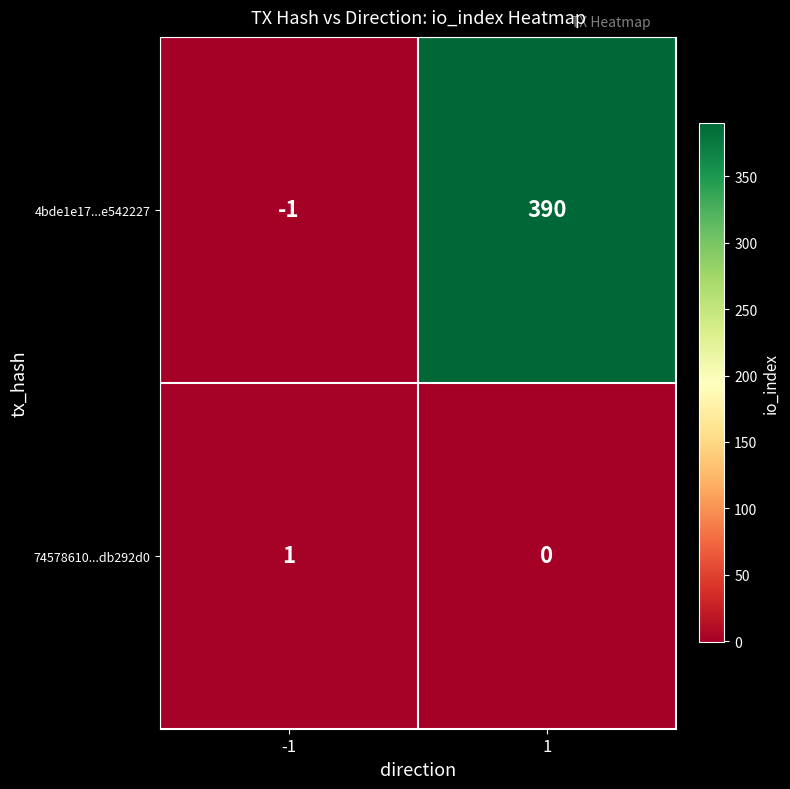

Which series has the largest total across all categories?

4bde1e17...e542227